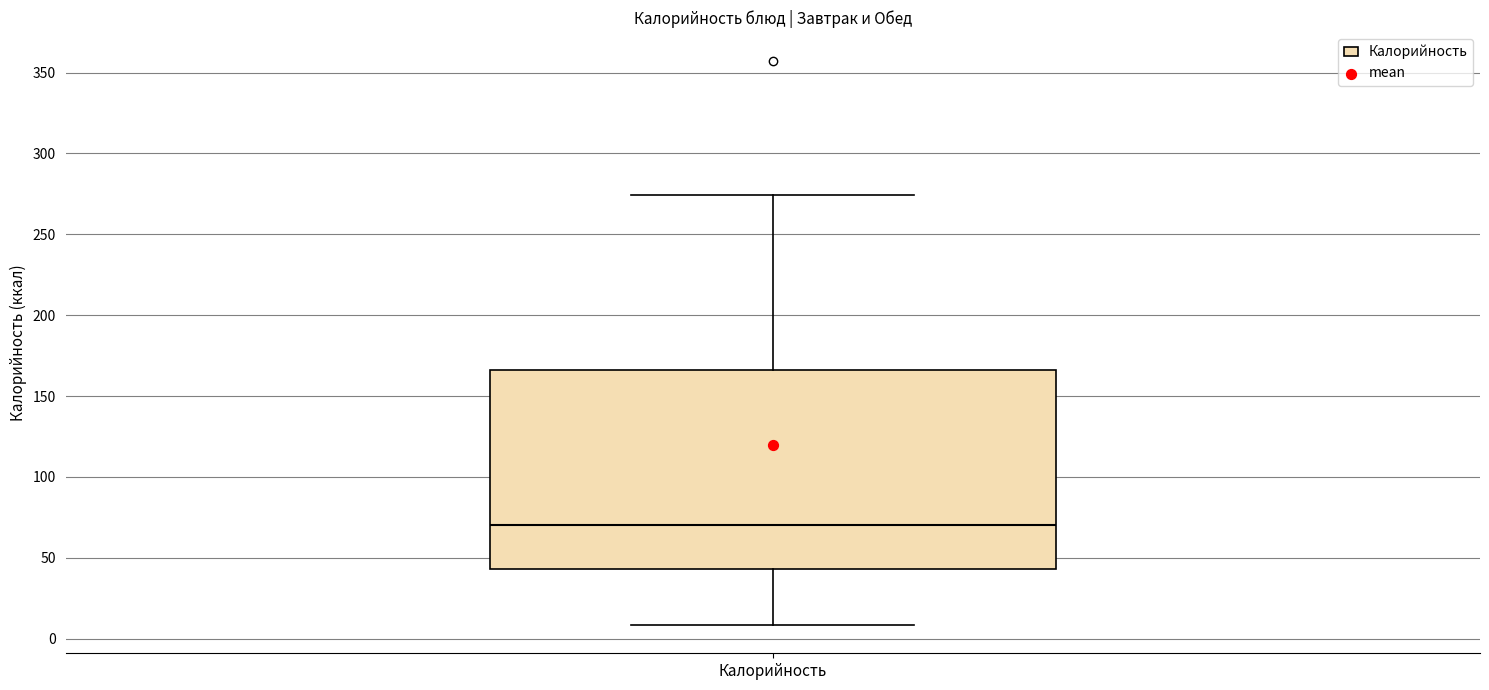

Read this box plot against the y-axis: the position of the median line, the range covered by the box, and the ends of both whiskers. The values are not printed on the chart, so give them approximately, as read against the axis.

median 70, box 45 to 165, whiskers 10 to 275